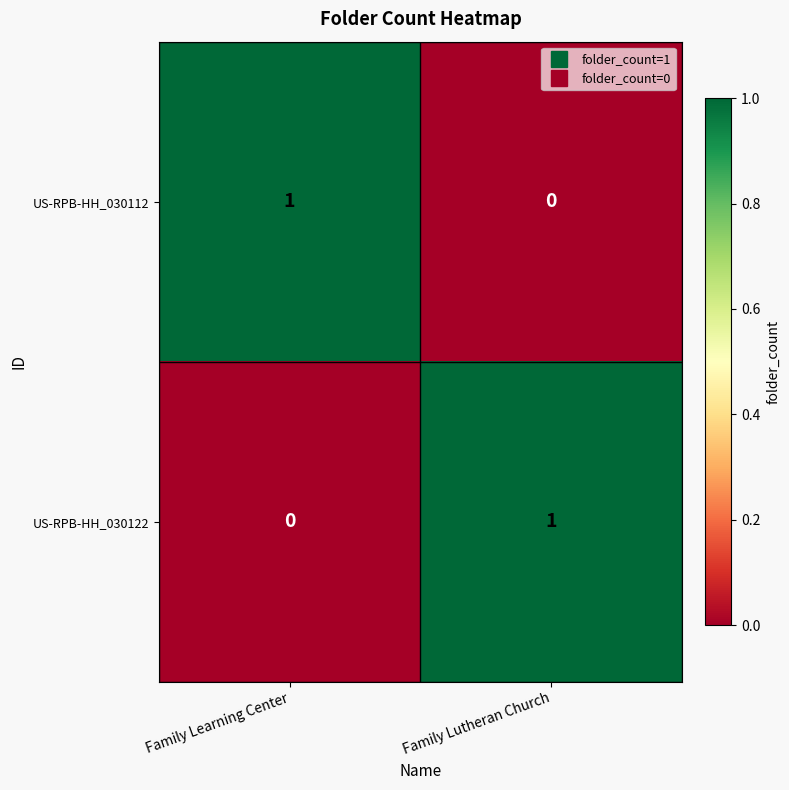

The US-RPB-HH_030112 series shows 0 at Family Learning Center. True or false?

False